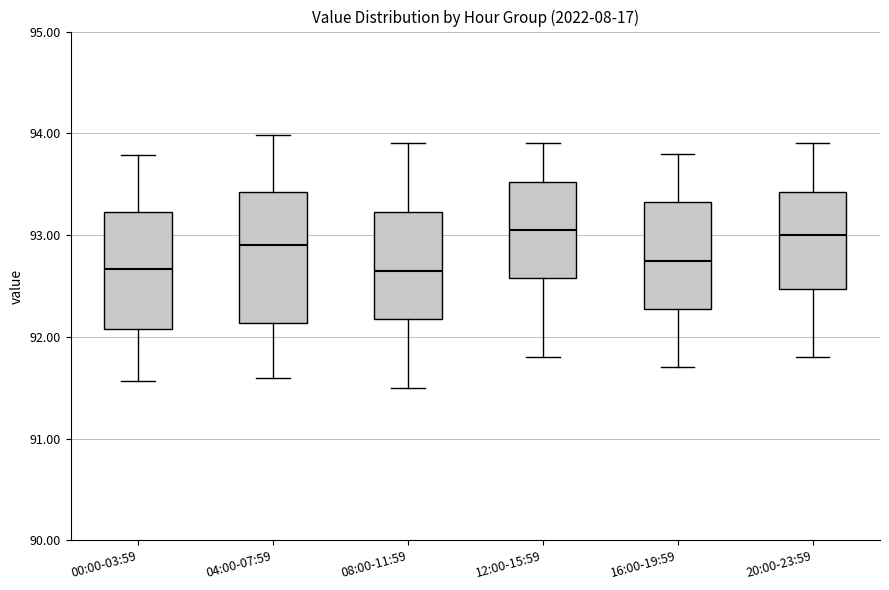

Comparing the boxes themselves (not the whiskers), which one is the tallest?

04:00-07:59